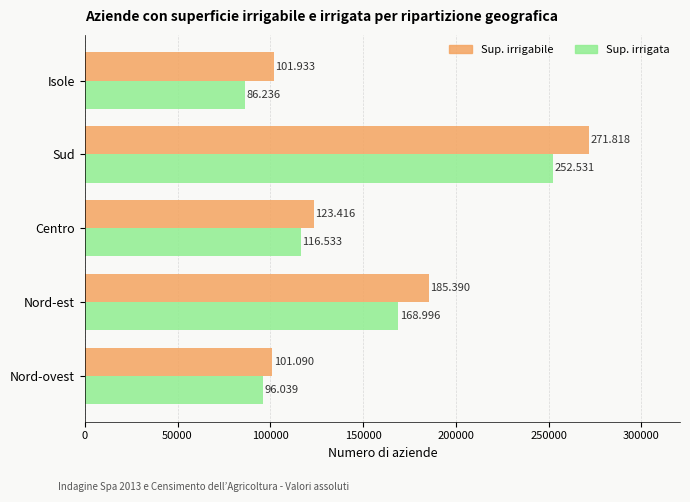

What are all the series names shown in the legend?

Sup. irrigabile, Sup. irrigata